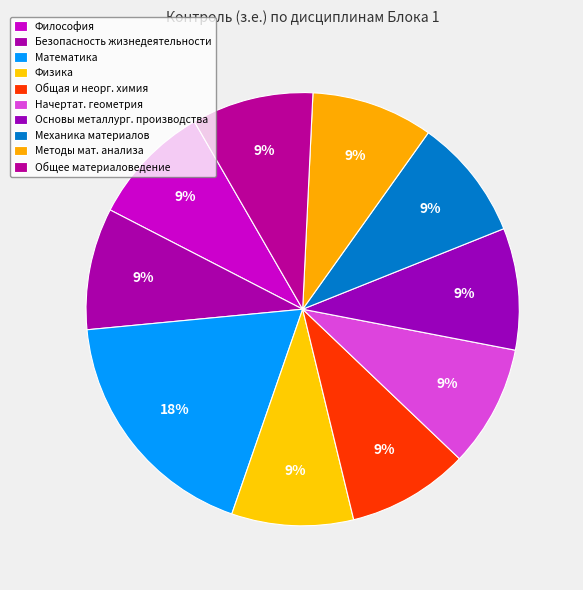

Does any single category account for the majority?

No